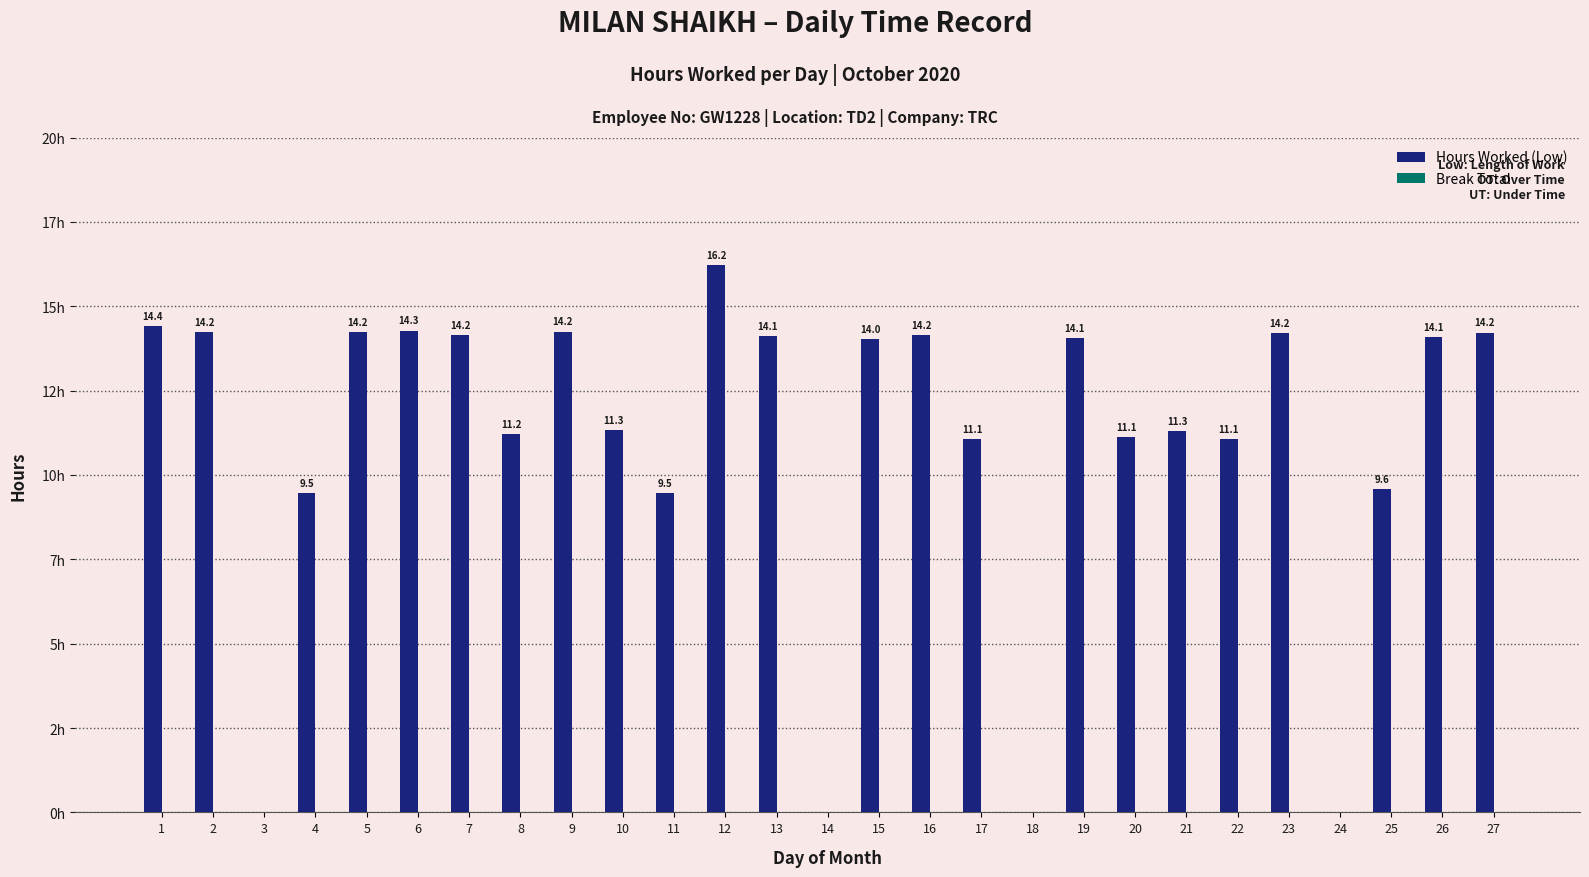

Are the bars horizontal?

No